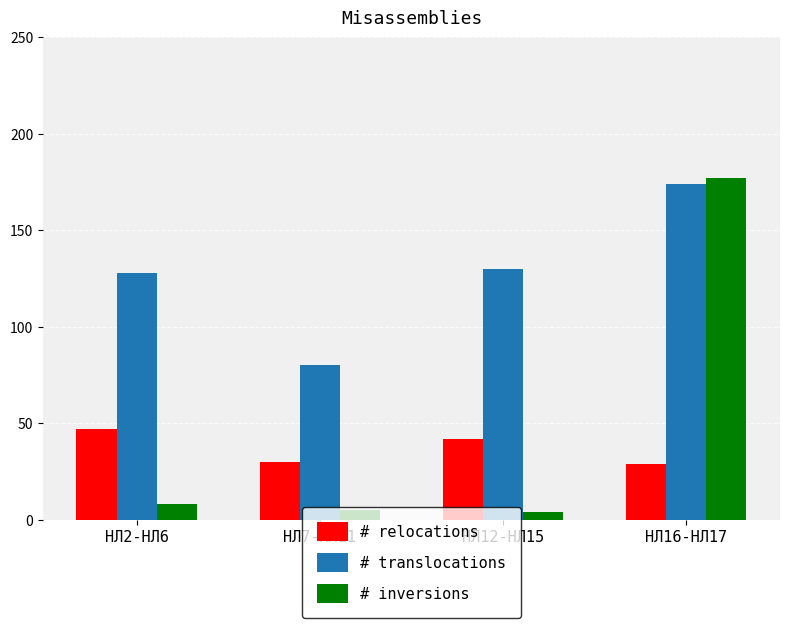

The # relocations series shows 68 at НЛ12-НЛ15. True or false?

False